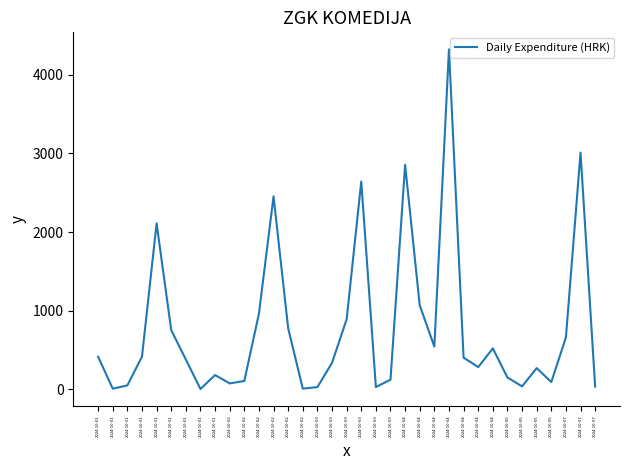

What value does the data have at 2024-10-03?

335.0